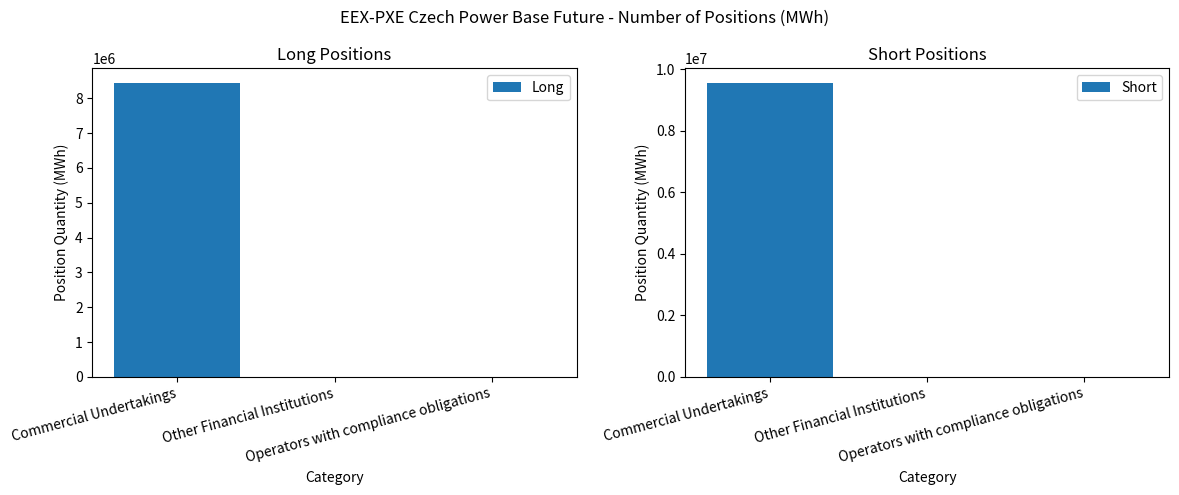

At Other Financial Institutions, list the series in order from smallest to largest.

Long, Short